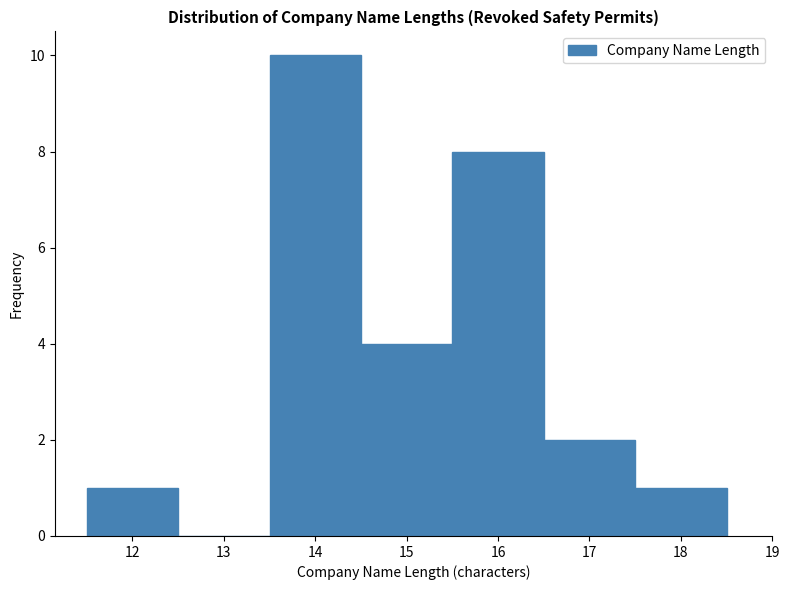

Reading left to right, transcribe this chart: for each bar, give the range it covers on the x-axis and its height. The values are not printed on the chart, so give them approximately, as read against the axis.

11.5 to 12.5: 1
12.5 to 13.5: 0
13.5 to 14.5: 10
14.5 to 15.5: 4
15.5 to 16.5: 8
16.5 to 17.5: 2
17.5 to 18.5: 1